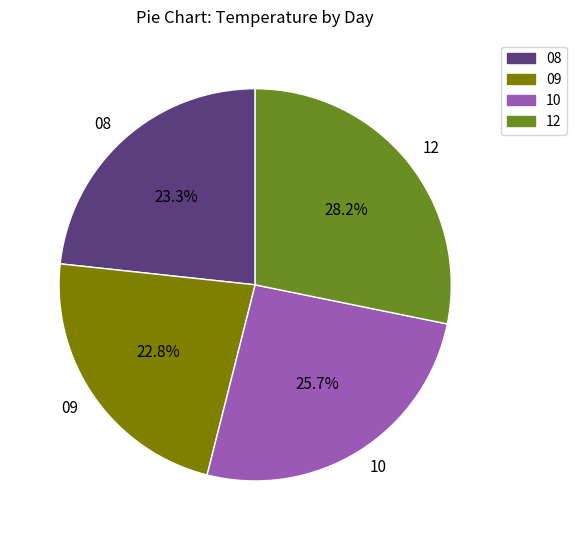

To the nearest percent, what percentage of the pie is 09?

23%